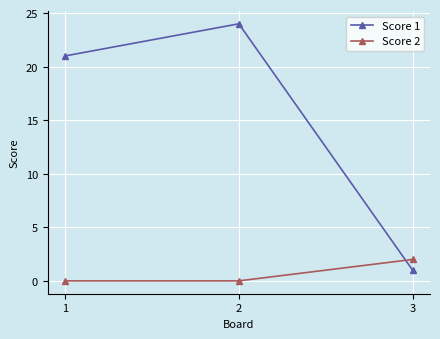

Rank the series by their average value, from highest to lowest.

Score 1, Score 2